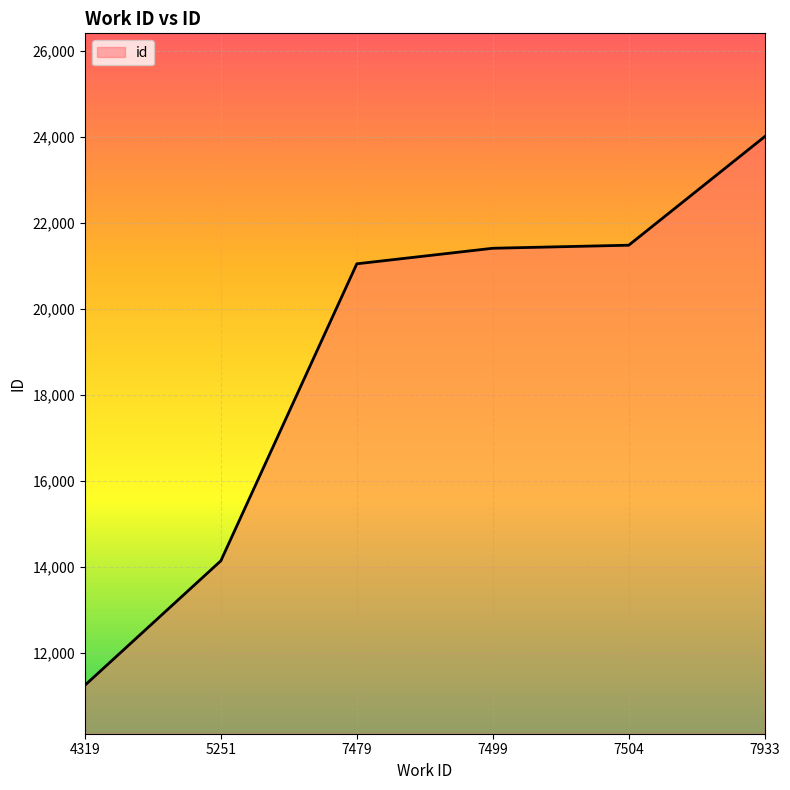

Which has a higher value, 7933 or 7499?

7933